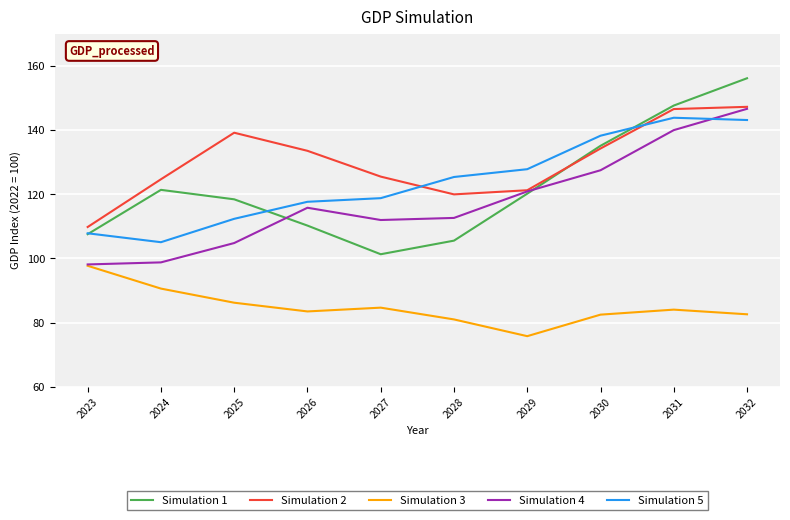

How many interior local peaks does the Simulation 3 series have?

2